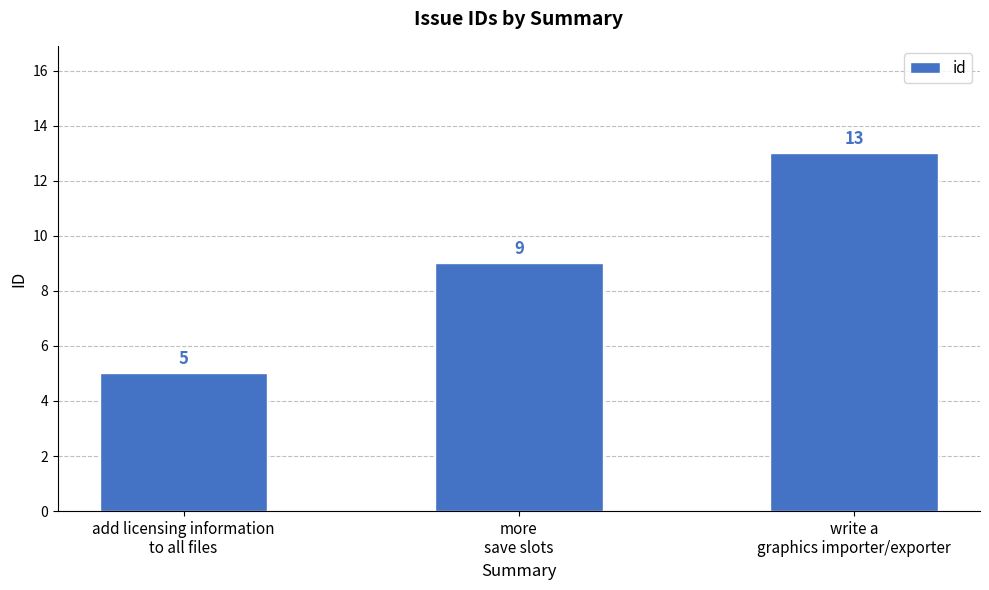

Reading left to right, what are all the values shown in this chart?

5	9	13